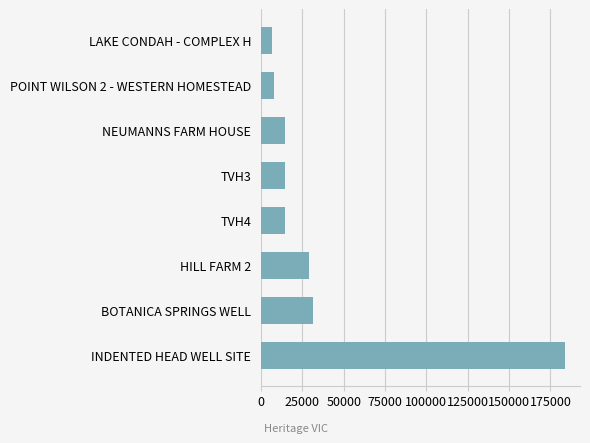

The chart shows a value of 73235 at INDENTED HEAD WELL SITE. True or false?

False